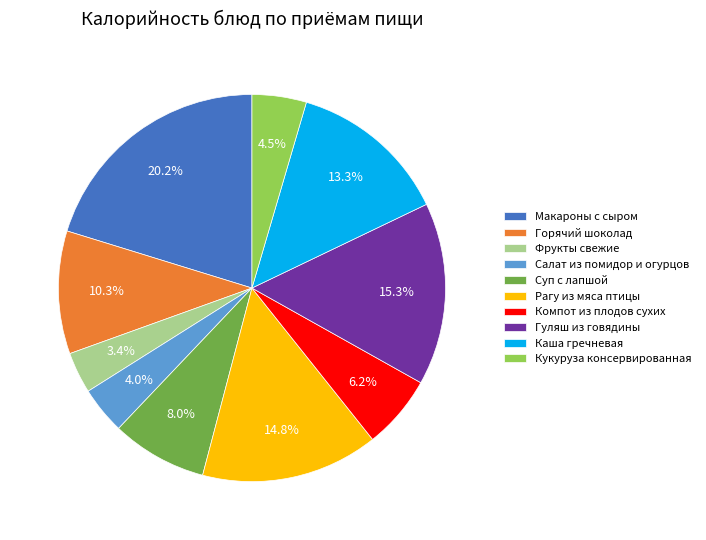

Do Каша гречневая and Кукуруза консервированная together represent more than half of the pie?

No